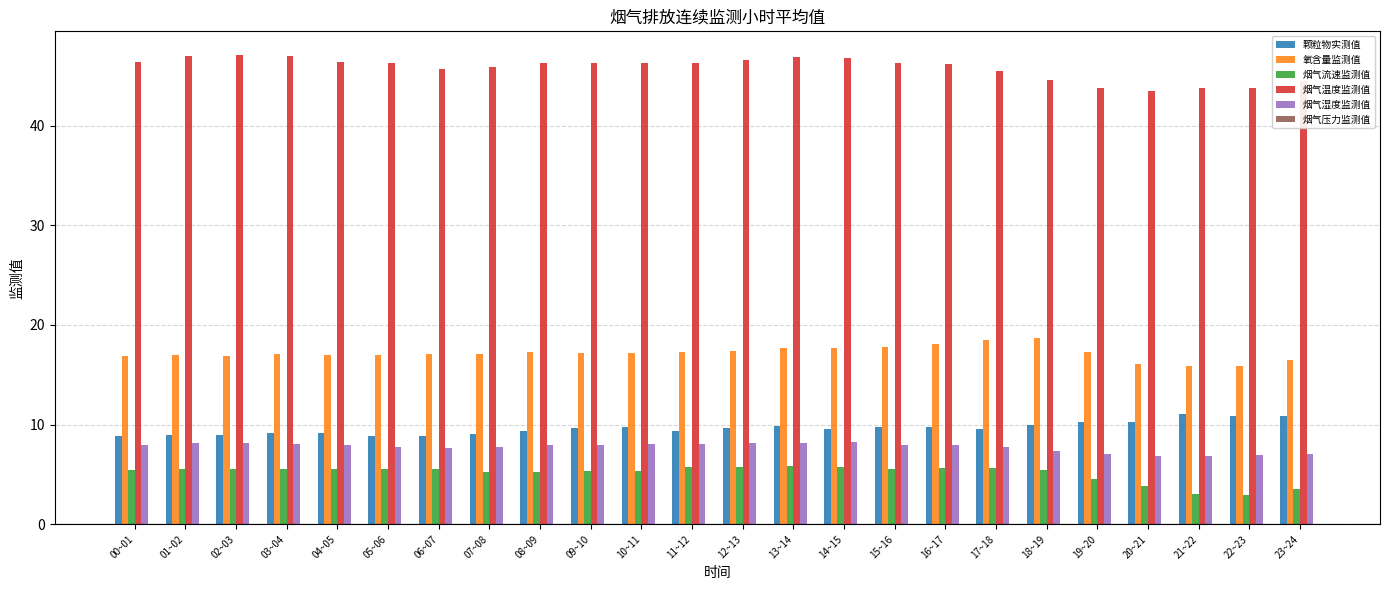

Which series has the largest total across all categories?

烟气温度监测值